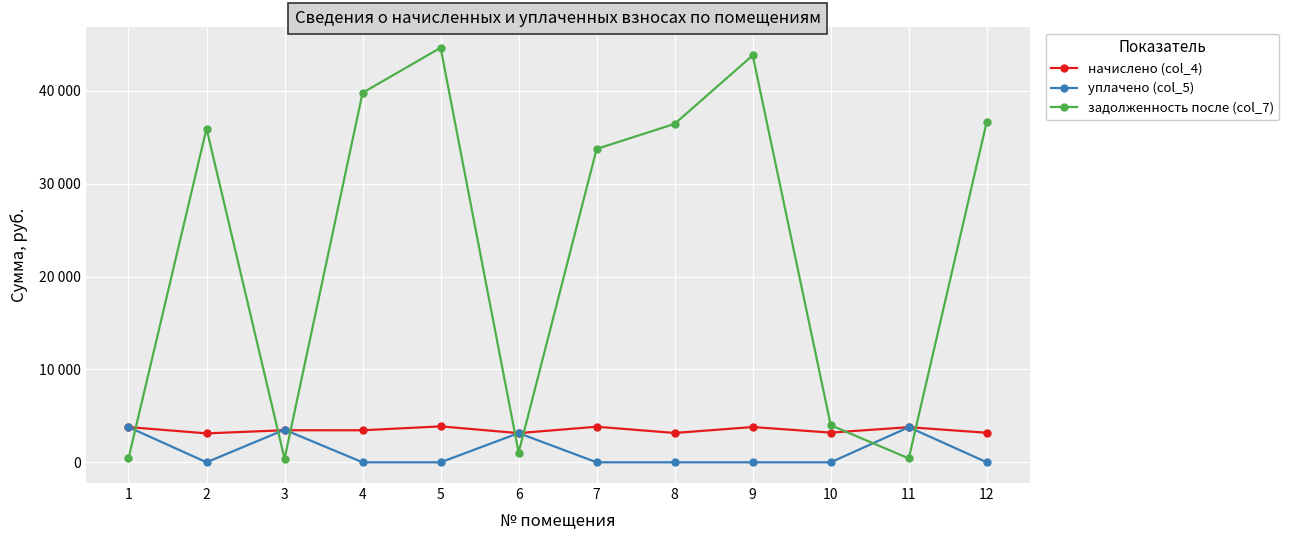

The value of начислено (col_4) at 1 is 6366.7. True or false?

False